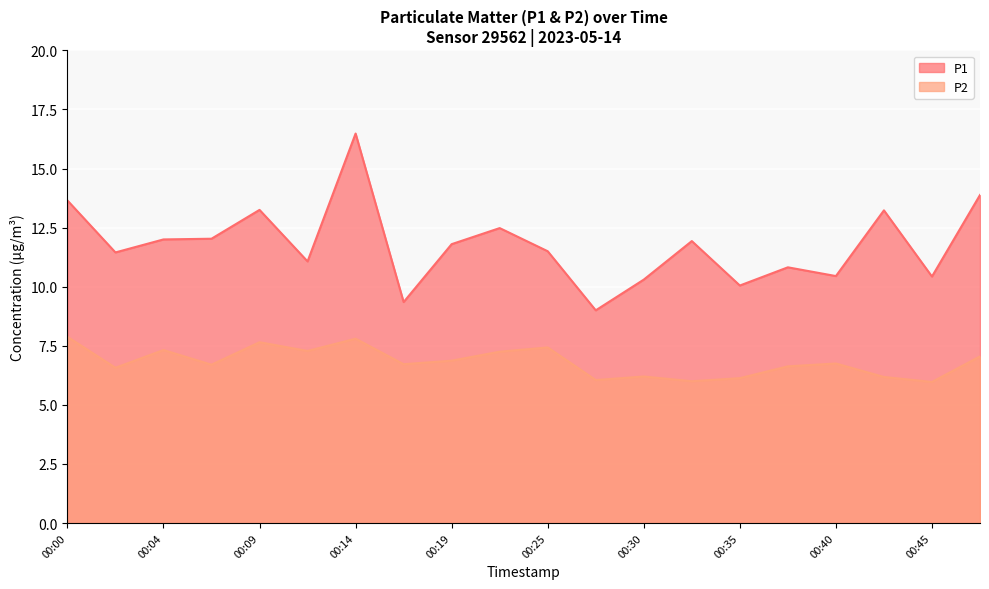

At which label is P1 closest to 12?

00:04